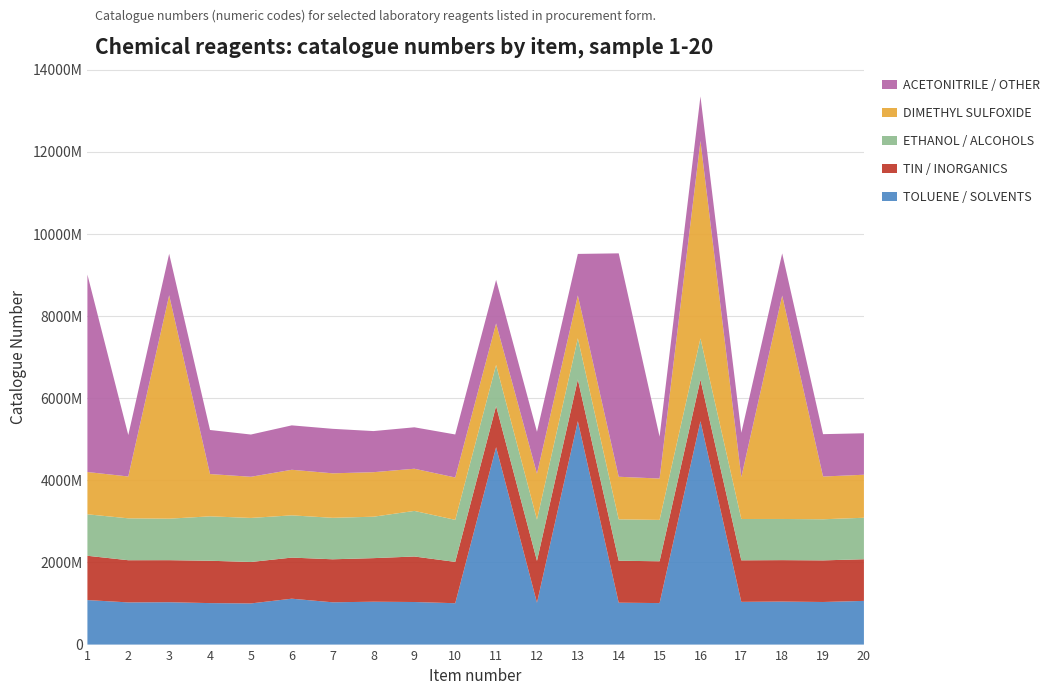

Reading left to right, what are all the values shown in this chart?

TOLUENE / SOLVENTS: 1=1083891000	2=1026952500	3=1031322500	4=1009802500	5=1002022500	6=1117272500	7=1029502500	8=1043914000	9=1036542500	10=1007141000	11=4806722500	12=1019002500	13=5439002500	14=1020380100	15=1010242500	16=5438972500	17=1040572511	18=1047182500	19=1037012500	20=1063710100
TIN / INORGANICS: 1=1078142500	2=1026951000	3=1023712500	4=1031321000	5=1008632500	6=1000661000	7=1047172500	8=1060561000	9=1108000000	10=1006000000	11=1002000000	12=1019000000	13=1015000000	14=1021000000	15=1018000000	16=1012000000	17=1011000000	18=1009000000	19=1013000000	20=1014000000
ETHANOL / ALCOHOLS: 1=1009802500	2=1019882500	3=1010242500	4=1081102500	5=1072882500	6=1028222500	7=1009652500	8=1008822500	9=1109832500	10=1023712500	11=1000000000	12=1005000000	13=1003000000	14=1008000000	15=1007000000	16=1004000000	17=1006000000	18=1002000000	19=1001000000	20=1010000000
DIMETHYL SULFOXIDE: 1=1029502500	2=1019002500	3=5439002500	4=1029372500	5=1002022500	6=1109832500	7=1083271000	8=1083891000	9=1026952500	10=1031322500	11=1009802500	12=1117272500	13=1043914000	14=1036542500	15=1007141000	16=4806722500	17=1020380100	18=5438972500	19=1040572511	20=1047182500
ACETONITRILE / OTHER: 1=4806722500	2=1008822500	3=1009652500	4=1072882500	5=1028222500	6=1081102500	7=1083271000	8=1000661000	9=1008632500	10=1047172500	11=1060561000	12=1019882500	13=1010242500	14=5438972500	15=1020380100	16=1083891000	17=1078142500	18=1026952500	19=1031322500	20=1009802500